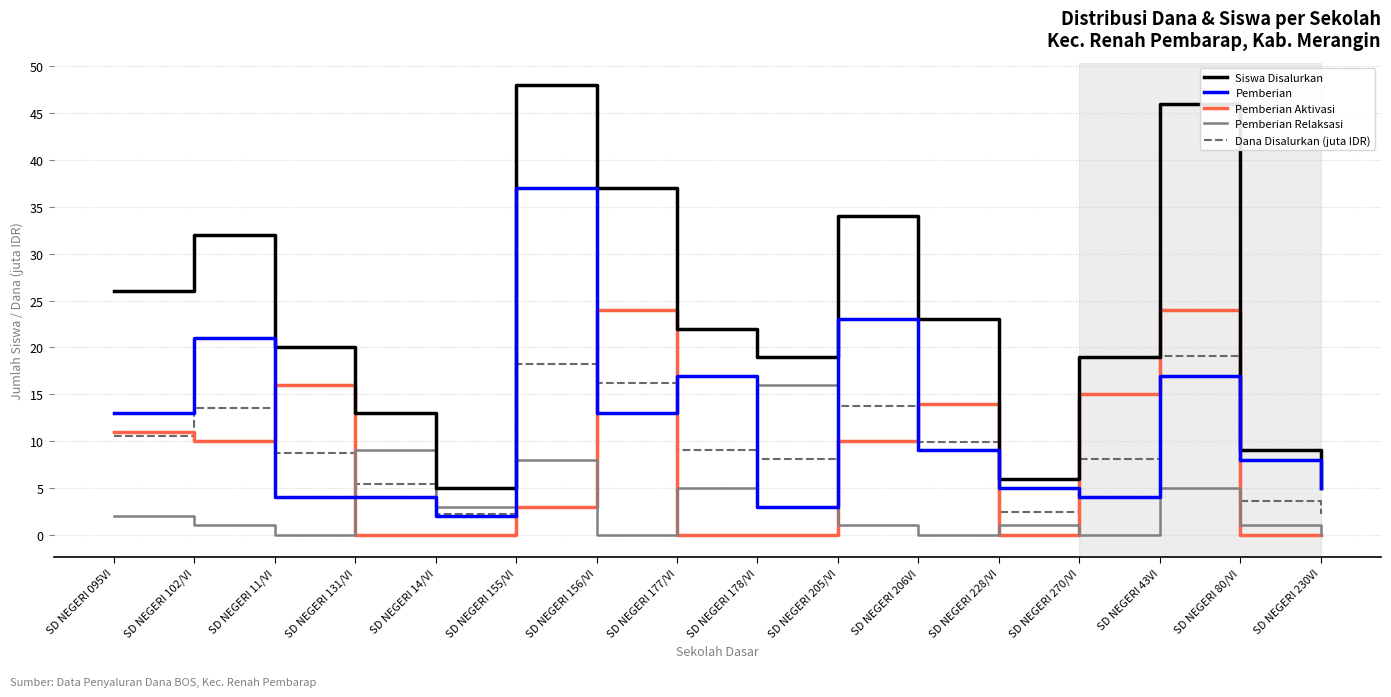

What is the total value across all series at SD NEGERI 156/VI?

90.2